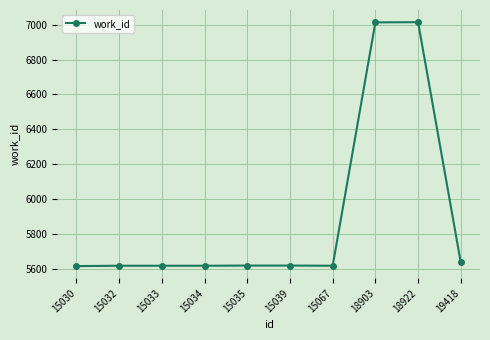

What is the maximum value shown in the chart?

7014